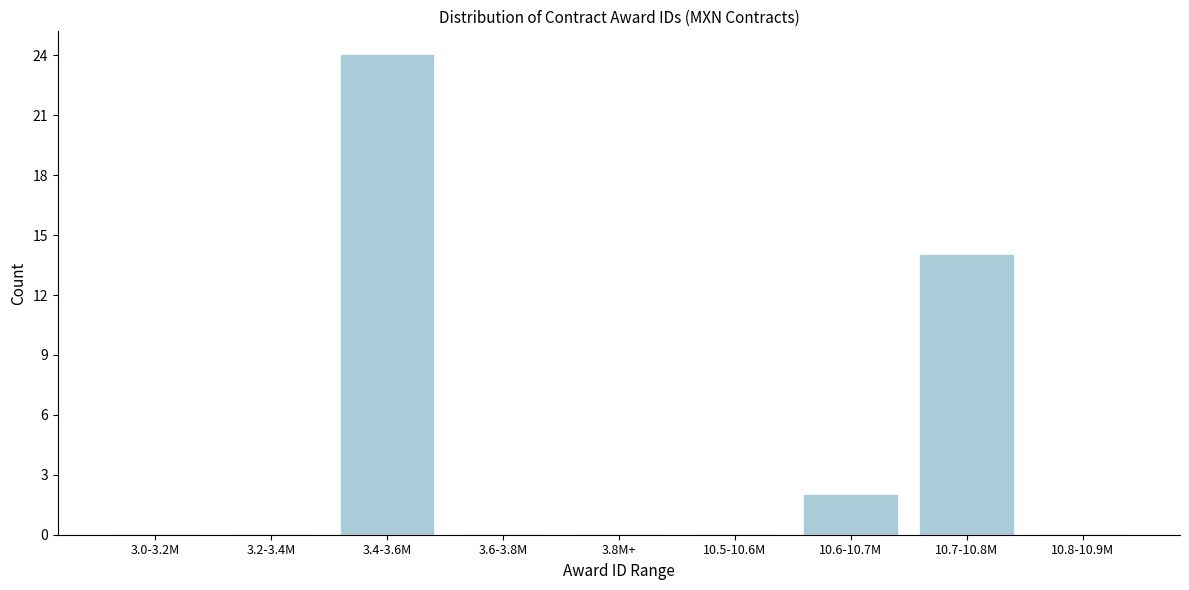

Reading left to right, what are all the values shown in this chart?

3.0-3.2M=0	3.2-3.4M=0	3.4-3.6M=24	3.6-3.8M=0	3.8M+=0	10.5-10.6M=0	10.6-10.7M=2	10.7-10.8M=14	10.8-10.9M=0